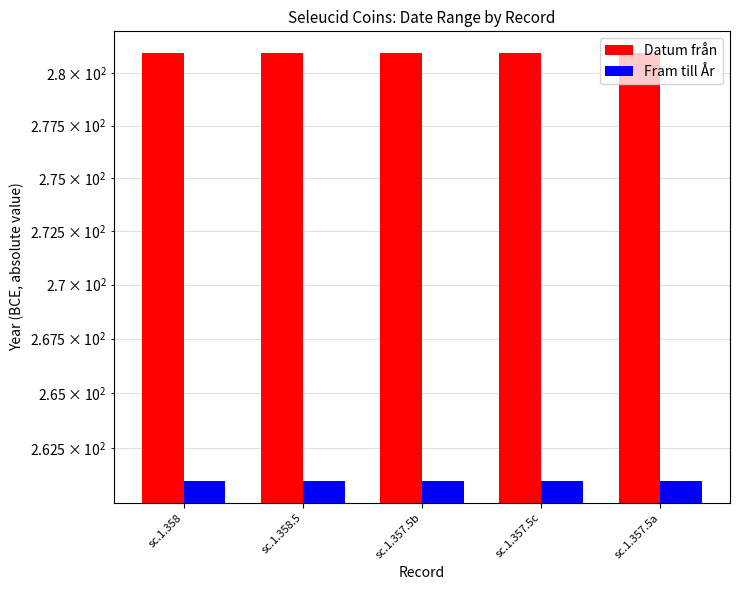

Rank the categories by Datum från value from highest to lowest.

sc.1.358, sc.1.358.5, sc.1.357.5b, sc.1.357.5c, sc.1.357.5a